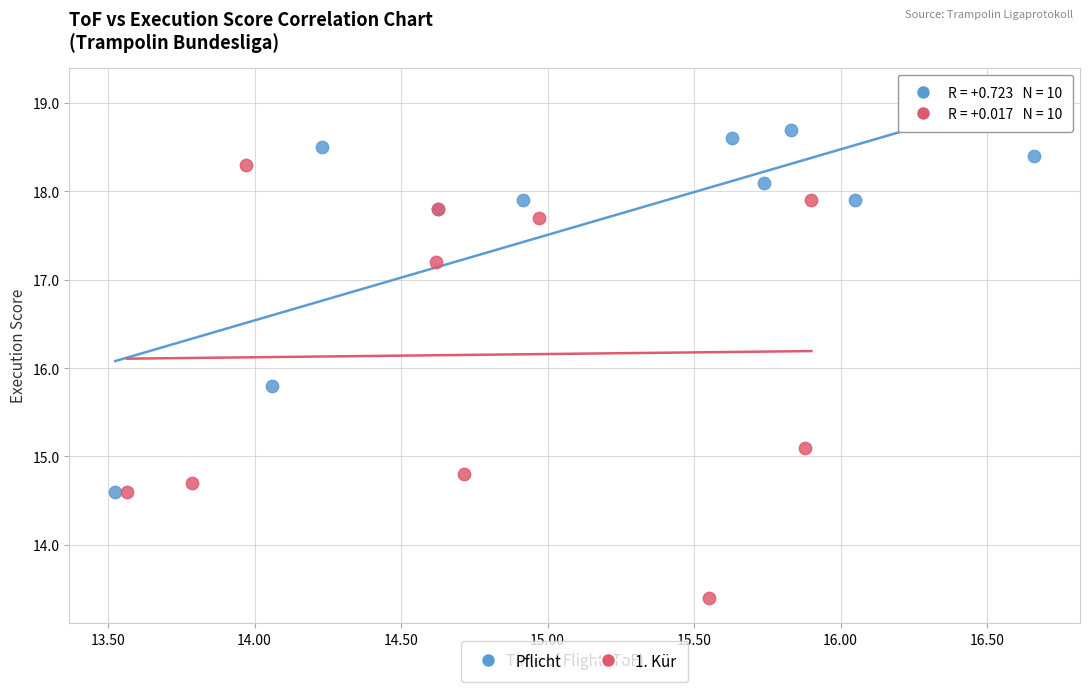

Which series contains the lowest Y value?

1. Kür